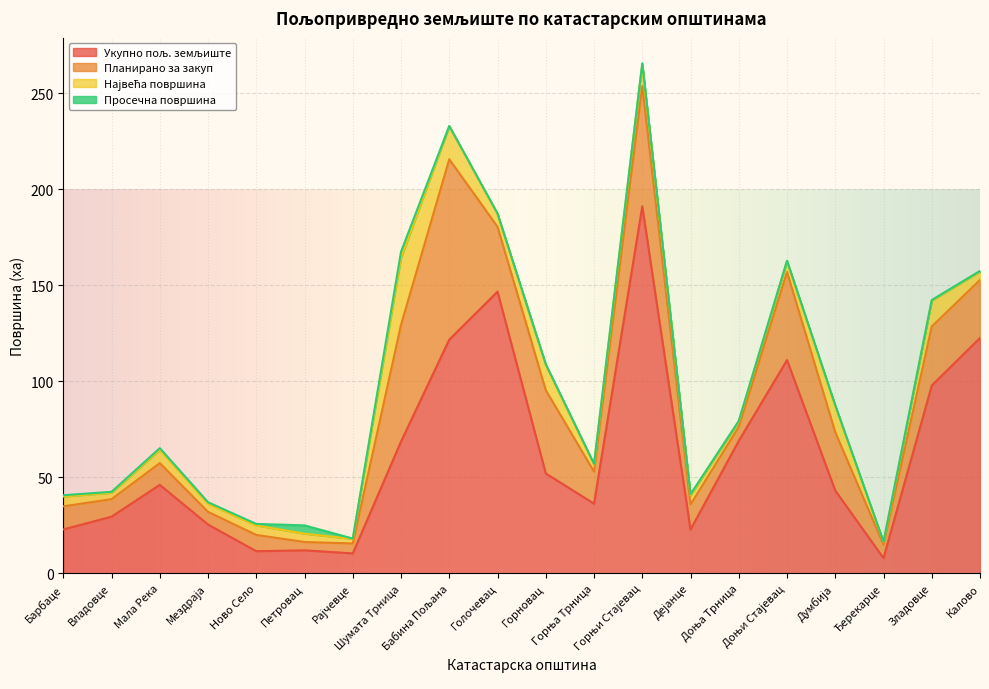

Is it true that Укупно пољ. земљиште equals 61.3 at Думбија?

False